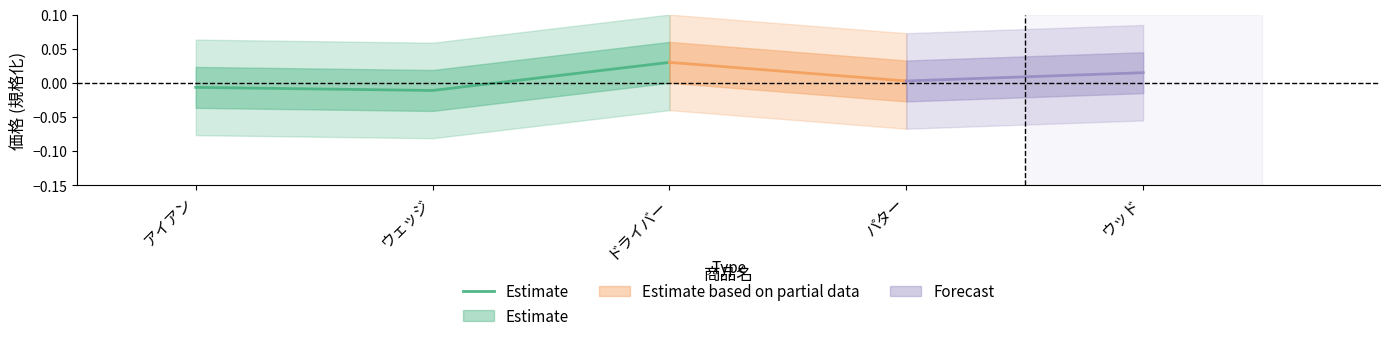

How many values exceed 0?

1